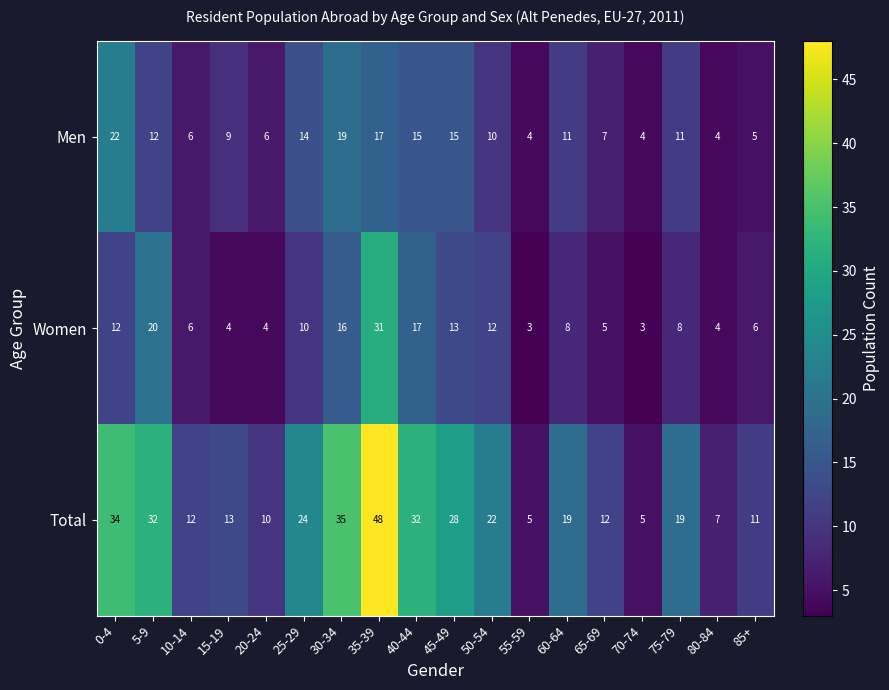

What is the spread (max minus min) of values at 30-34?

19